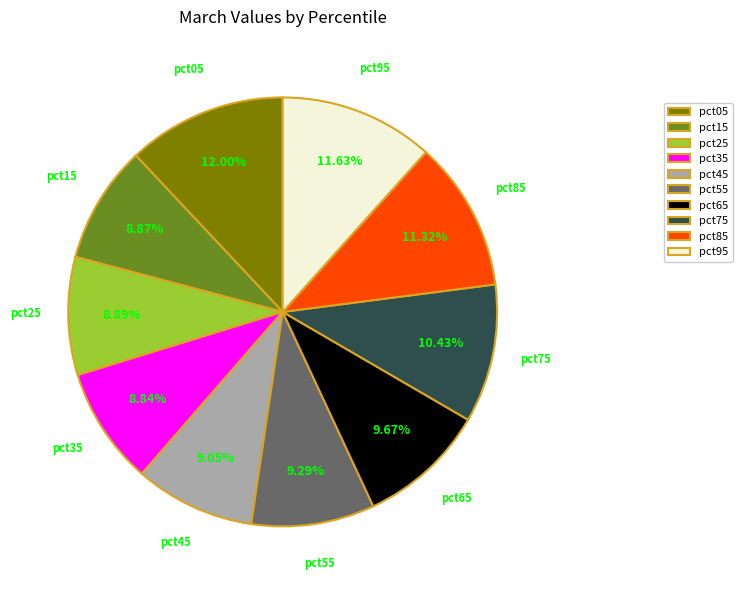

Is there a majority slice in this chart?

No